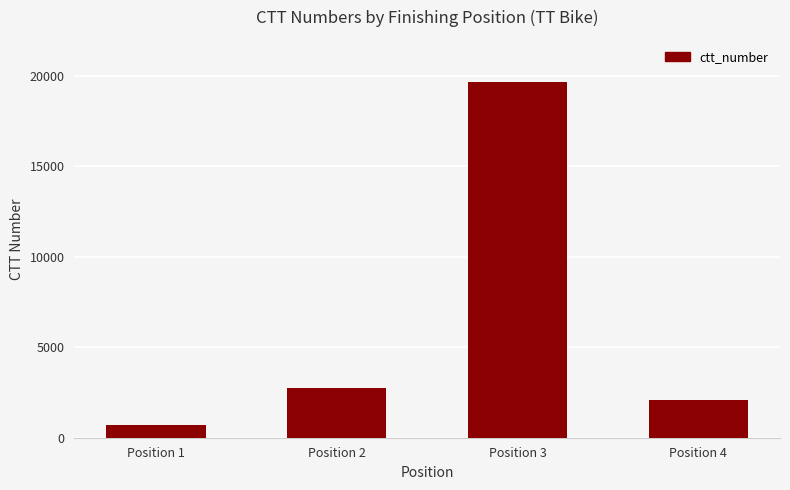

The chart shows a value of 4803 at Position 2. True or false?

False